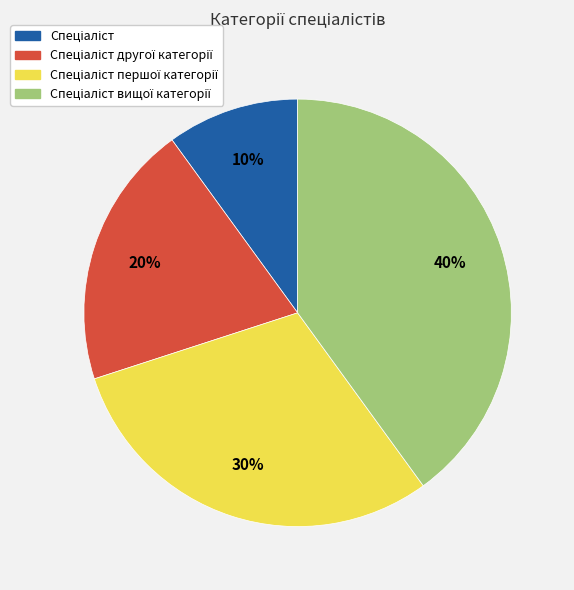

To the nearest percent, what is the average slice percentage?

25%